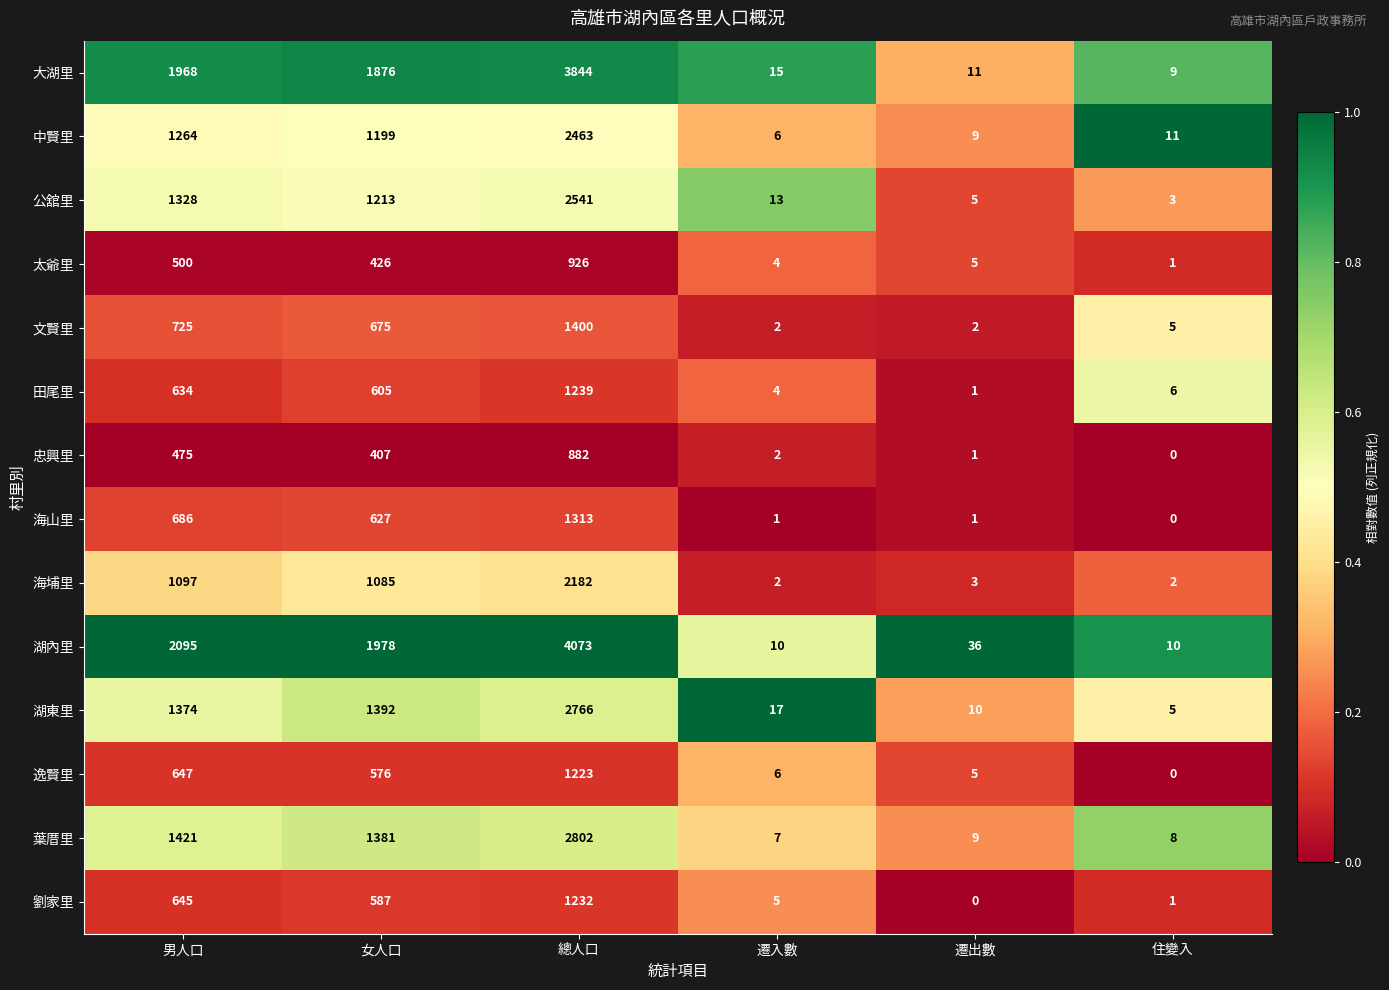

List the series in order of their peak value, highest first.

湖內里, 大湖里, 葉厝里, 湖東里, 公舘里, 中賢里, 海埔里, 文賢里, 海山里, 田尾里, 劉家里, 逸賢里, 太爺里, 忠興里